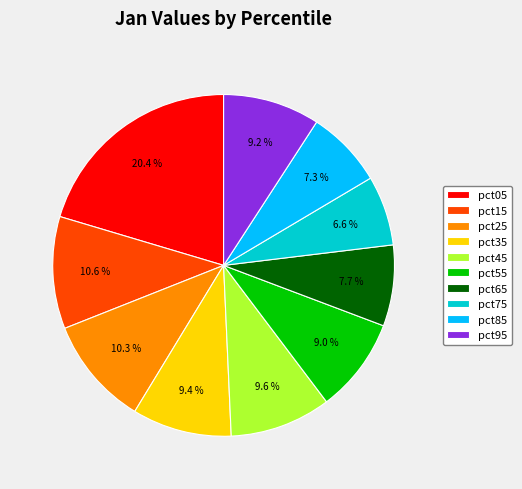

What percentage is the pct75 slice, to the nearest percent?

7%